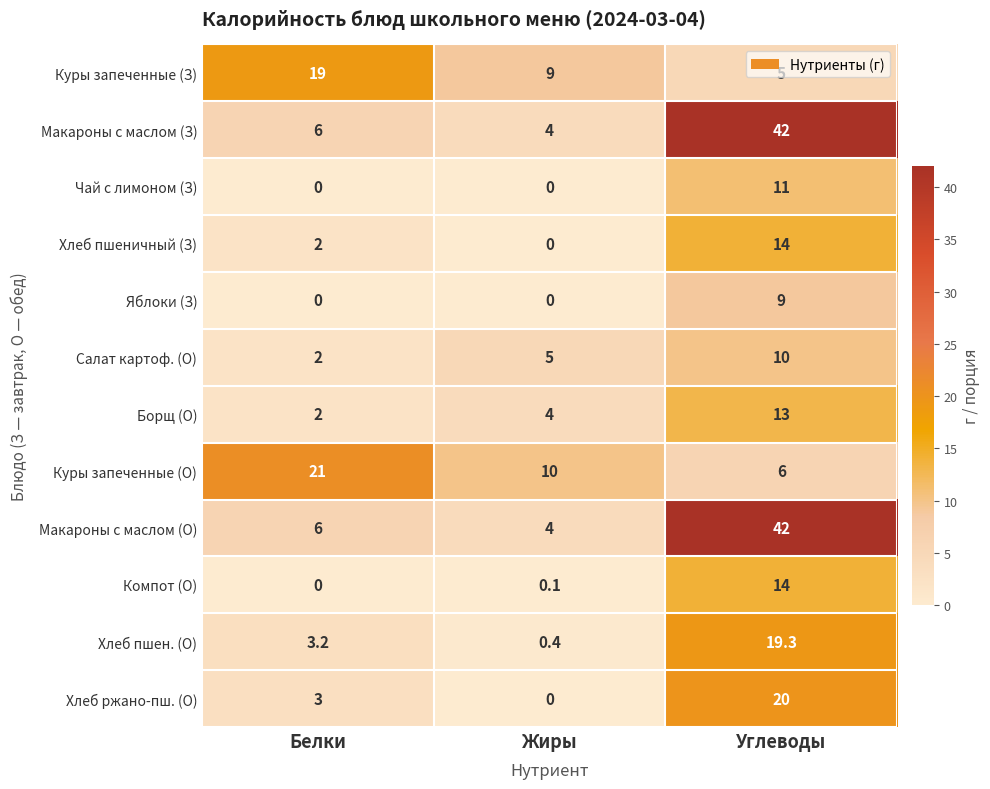

True or false: Компот (О) has a value of 14.0 at Углеводы.

True